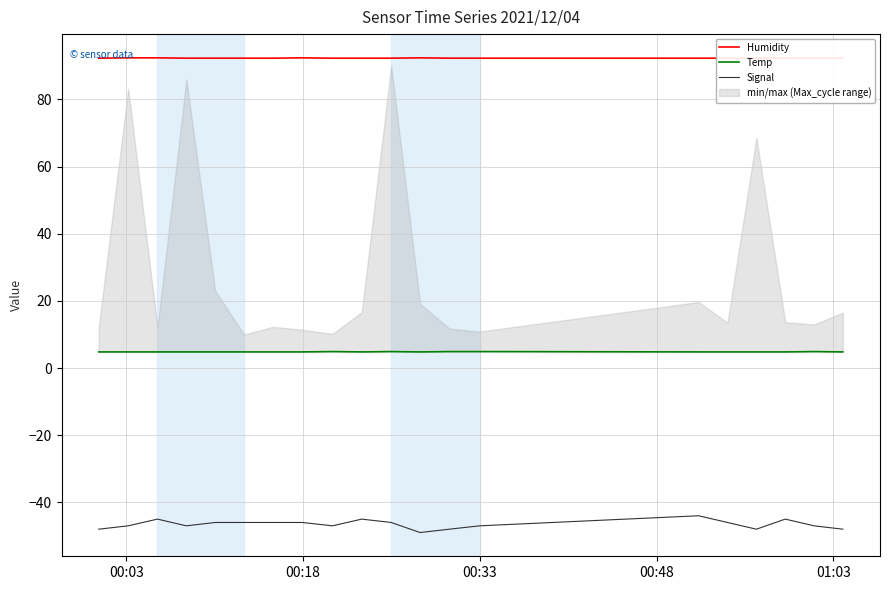

What is the highest value of the Signal series?

-44.0